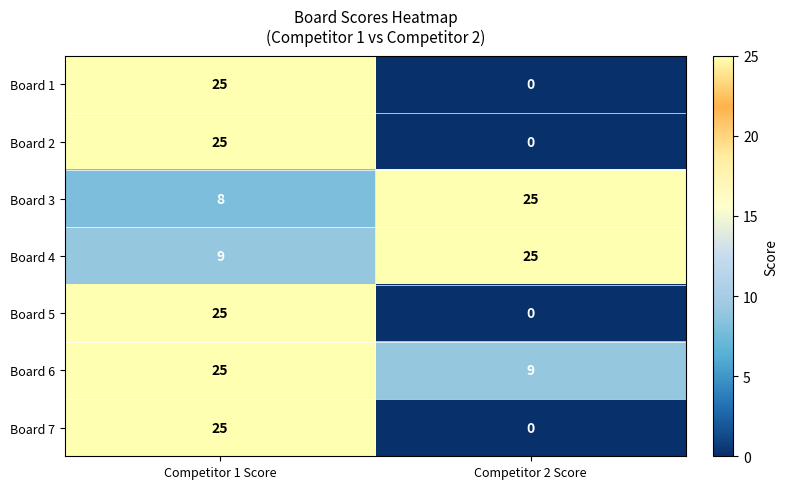

The value of Board 2 at Competitor 1 Score is 39. True or false?

False